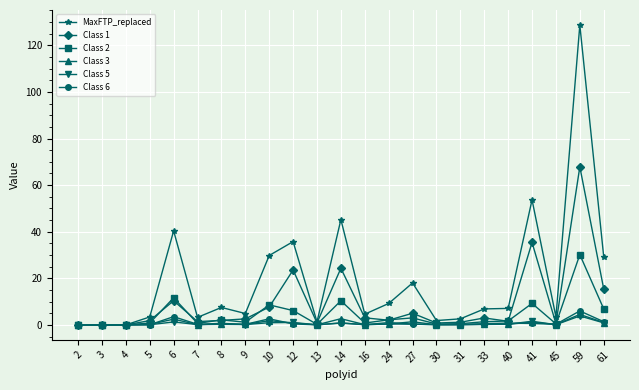

True or false: Class 2 has a value of 0.4 at 30.

True